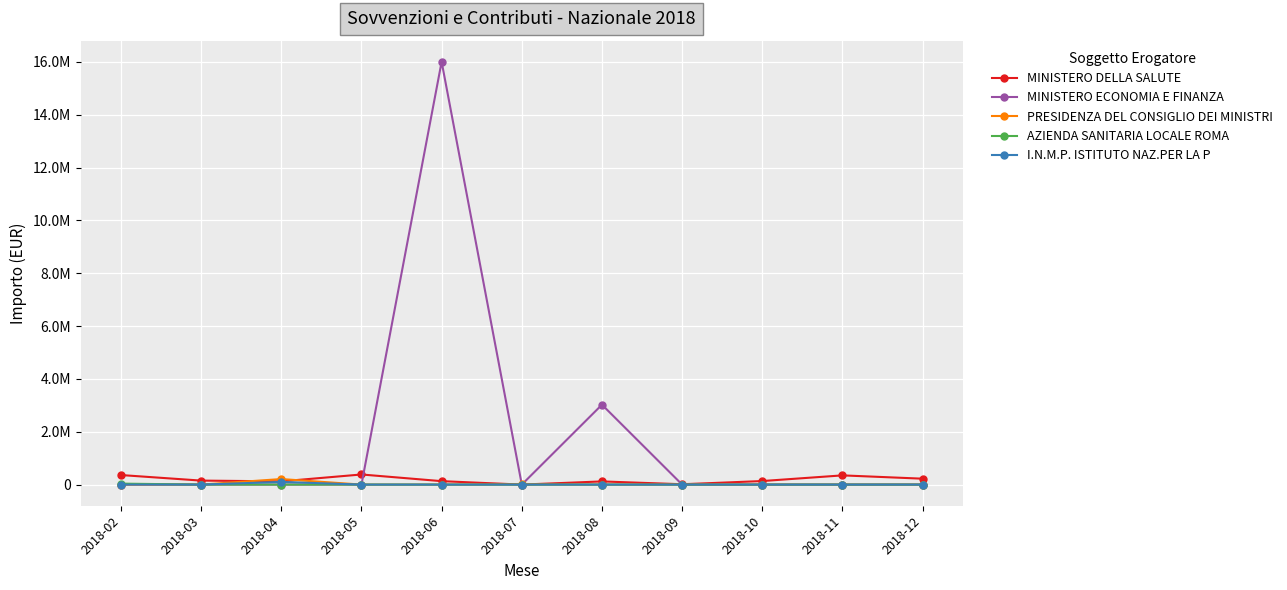

Where is PRESIDENZA DEL CONSIGLIO DEI MINISTRI nearest to the value 104853?

2018-07